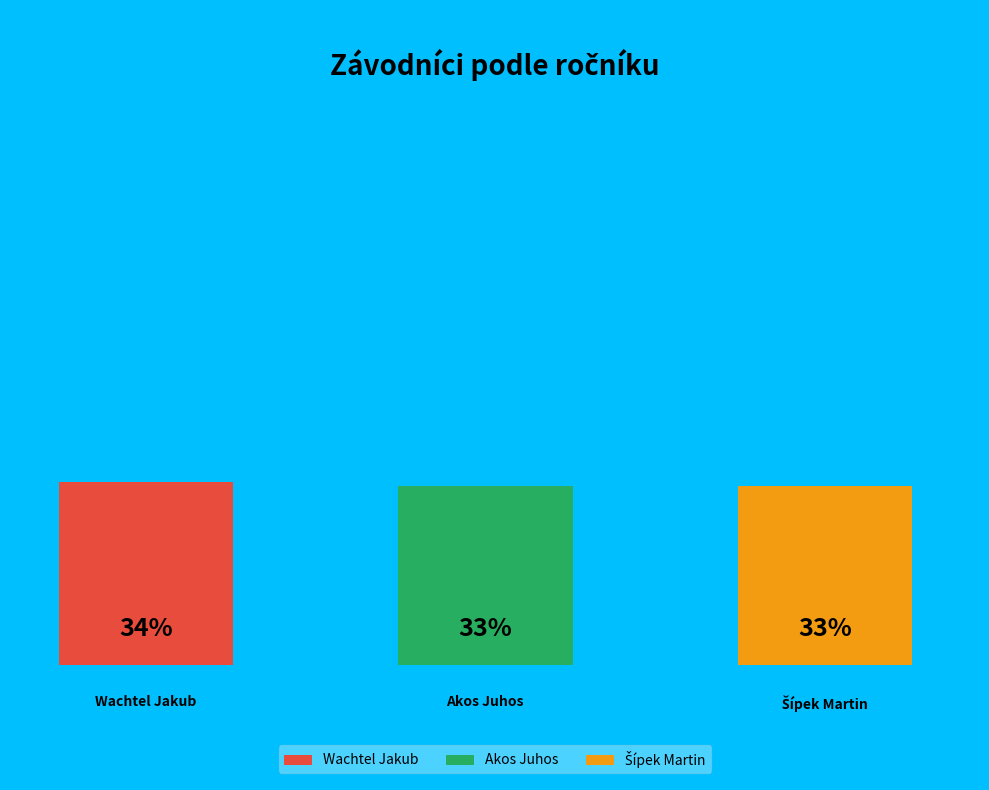

Between Akos Juhos and Šípek Martin, which is larger?

Akos Juhos